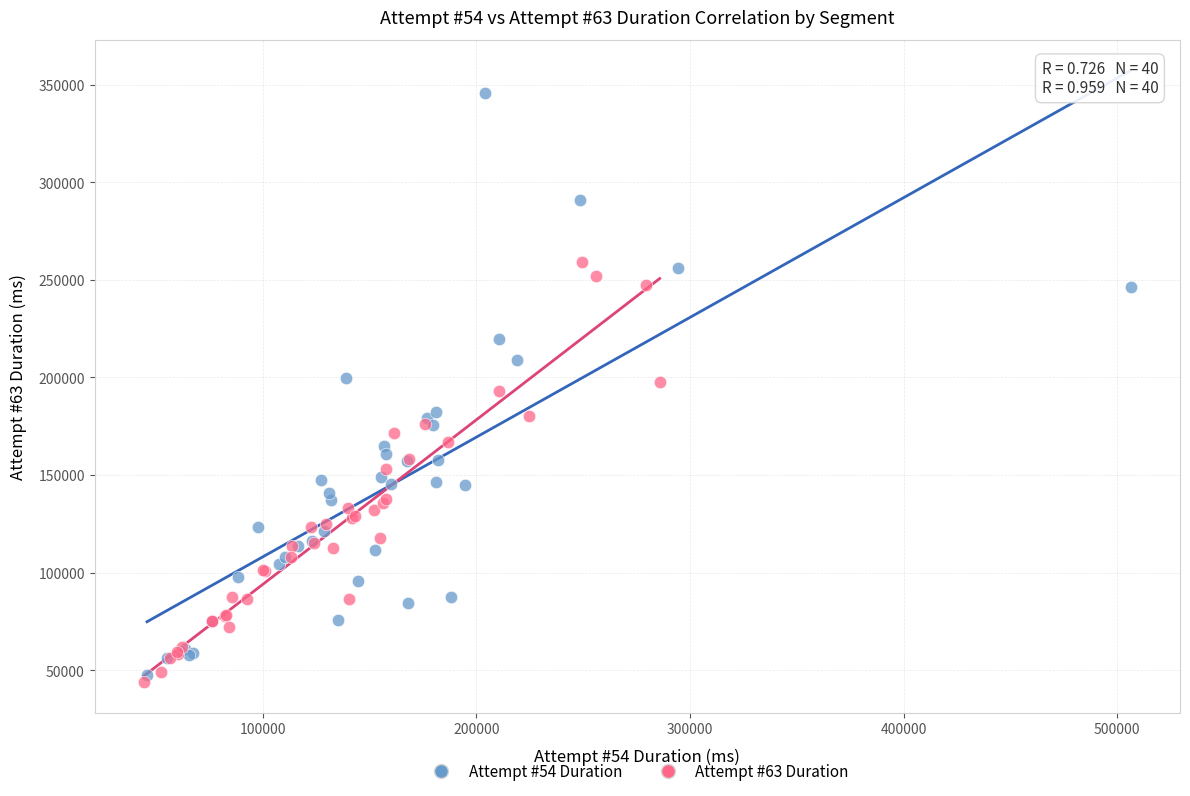

Which series contains the highest Y value?

Attempt #54 Duration